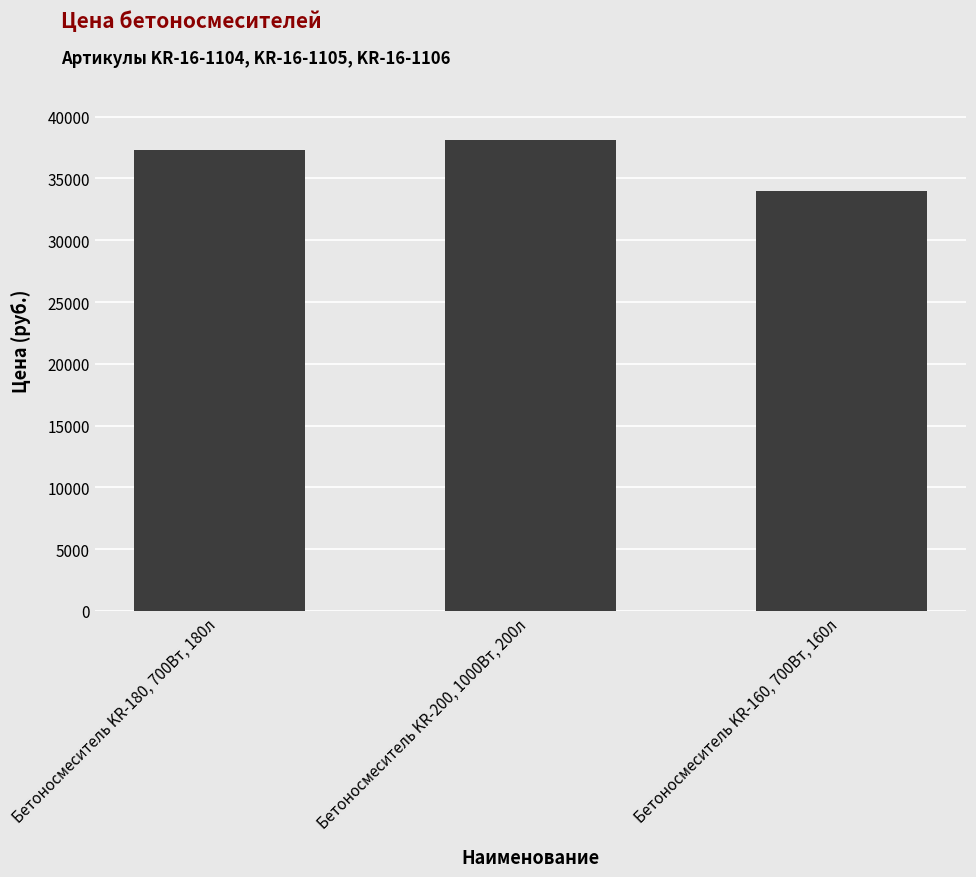

Which category has the highest value across all series?

Бетоносмеситель KR-200, 1000Вт, 200л